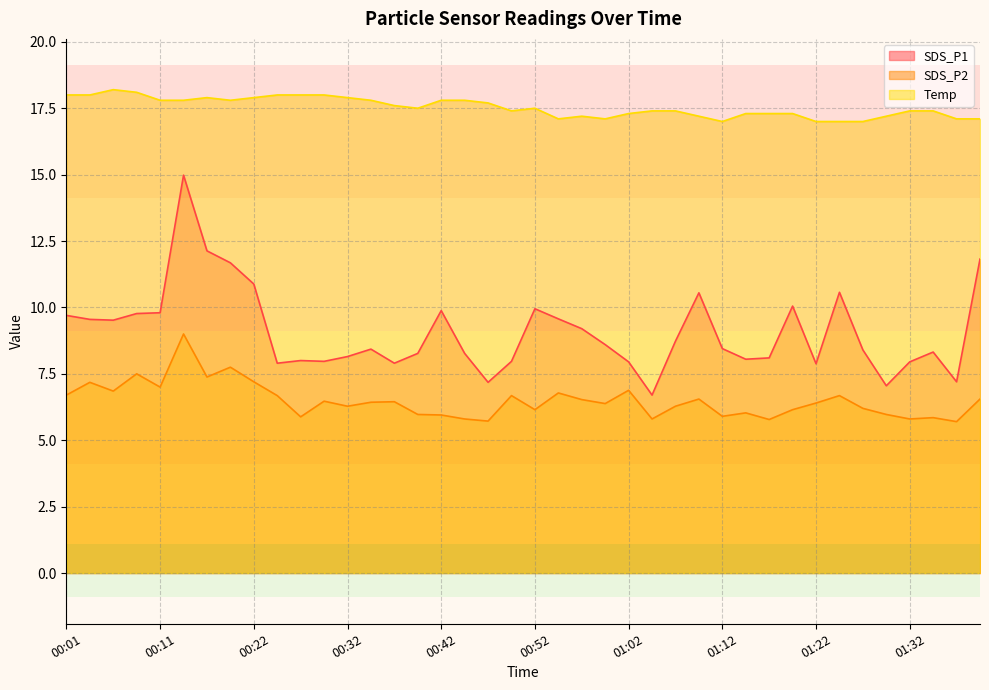

What is the label of the 16th point from the right?

01:02